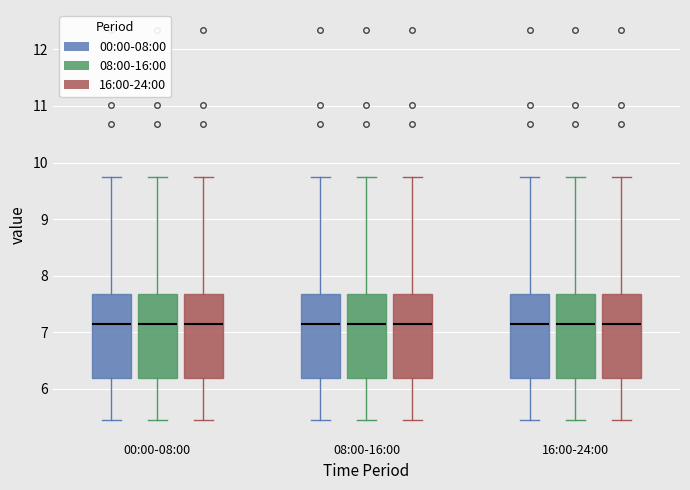

Reading left to right, read every box against the y-axis: the position of its median line, the range the box covers, and the ends of its whiskers. The values are not printed on the chart, so give them approximately, as read against the axis.

00:00-08:00 (00:00-08:00): median 7.2, box 6.2 to 7.7, whiskers 5.5 to 9.8
00:00-08:00 (08:00-16:00): median 7.2, box 6.2 to 7.7, whiskers 5.5 to 9.8
00:00-08:00 (16:00-24:00): median 7.2, box 6.2 to 7.7, whiskers 5.5 to 9.8
08:00-16:00 (00:00-08:00): median 7.2, box 6.2 to 7.7, whiskers 5.5 to 9.8
08:00-16:00 (08:00-16:00): median 7.2, box 6.2 to 7.7, whiskers 5.5 to 9.8
08:00-16:00 (16:00-24:00): median 7.2, box 6.2 to 7.7, whiskers 5.5 to 9.8
16:00-24:00 (00:00-08:00): median 7.2, box 6.2 to 7.7, whiskers 5.5 to 9.8
16:00-24:00 (08:00-16:00): median 7.2, box 6.2 to 7.7, whiskers 5.5 to 9.8
16:00-24:00 (16:00-24:00): median 7.2, box 6.2 to 7.7, whiskers 5.5 to 9.8